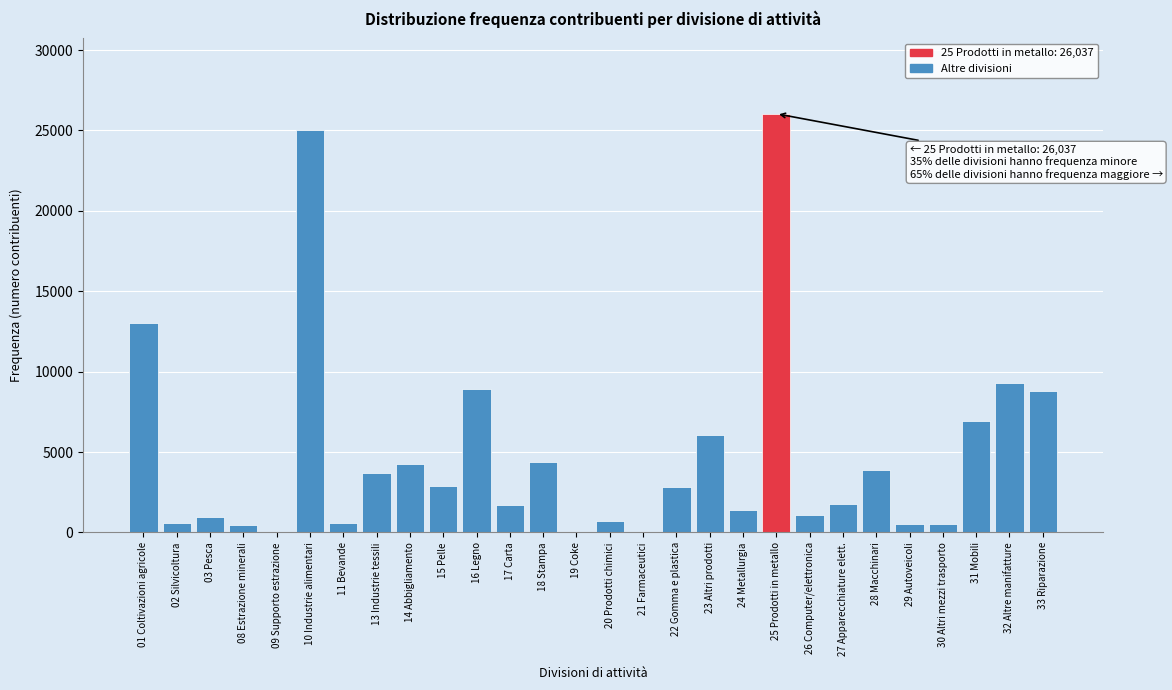

What is the maximum value shown in the chart?

26037